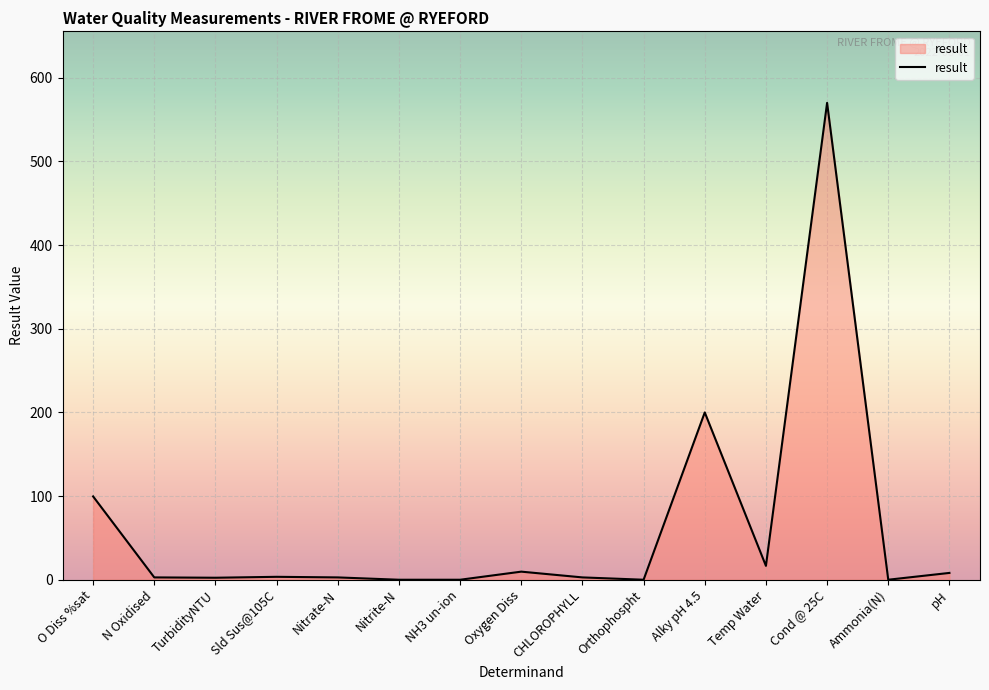

At which category does the chart reach its peak across all series?

Cond @ 25C